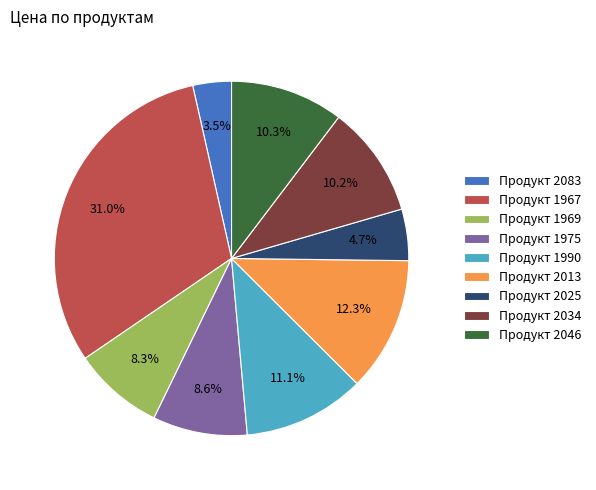

Is there any slice that represents more than half of the pie?

No